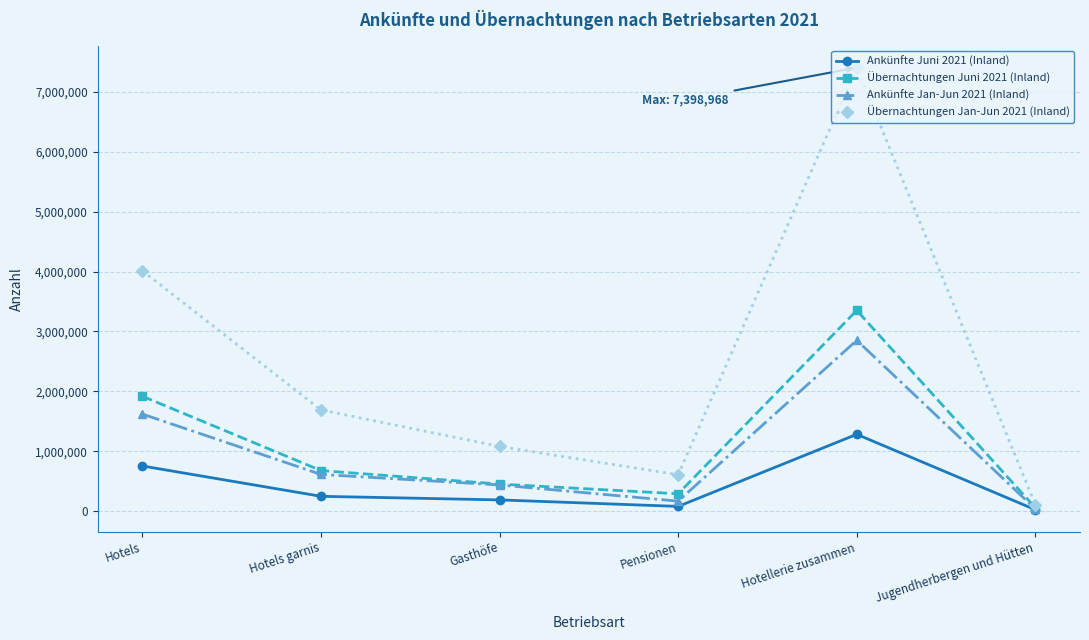

What is the lowest value of the Übernachtungen Jan-Jun 2021 (Inland) series?

111545